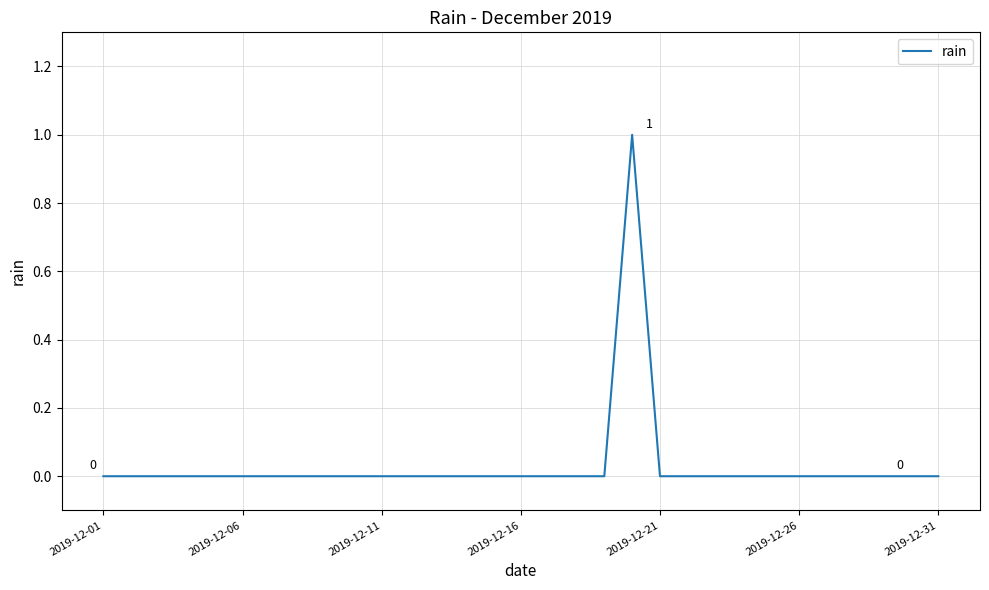

Is it true that the value at 2019-12-16 is 0?

True